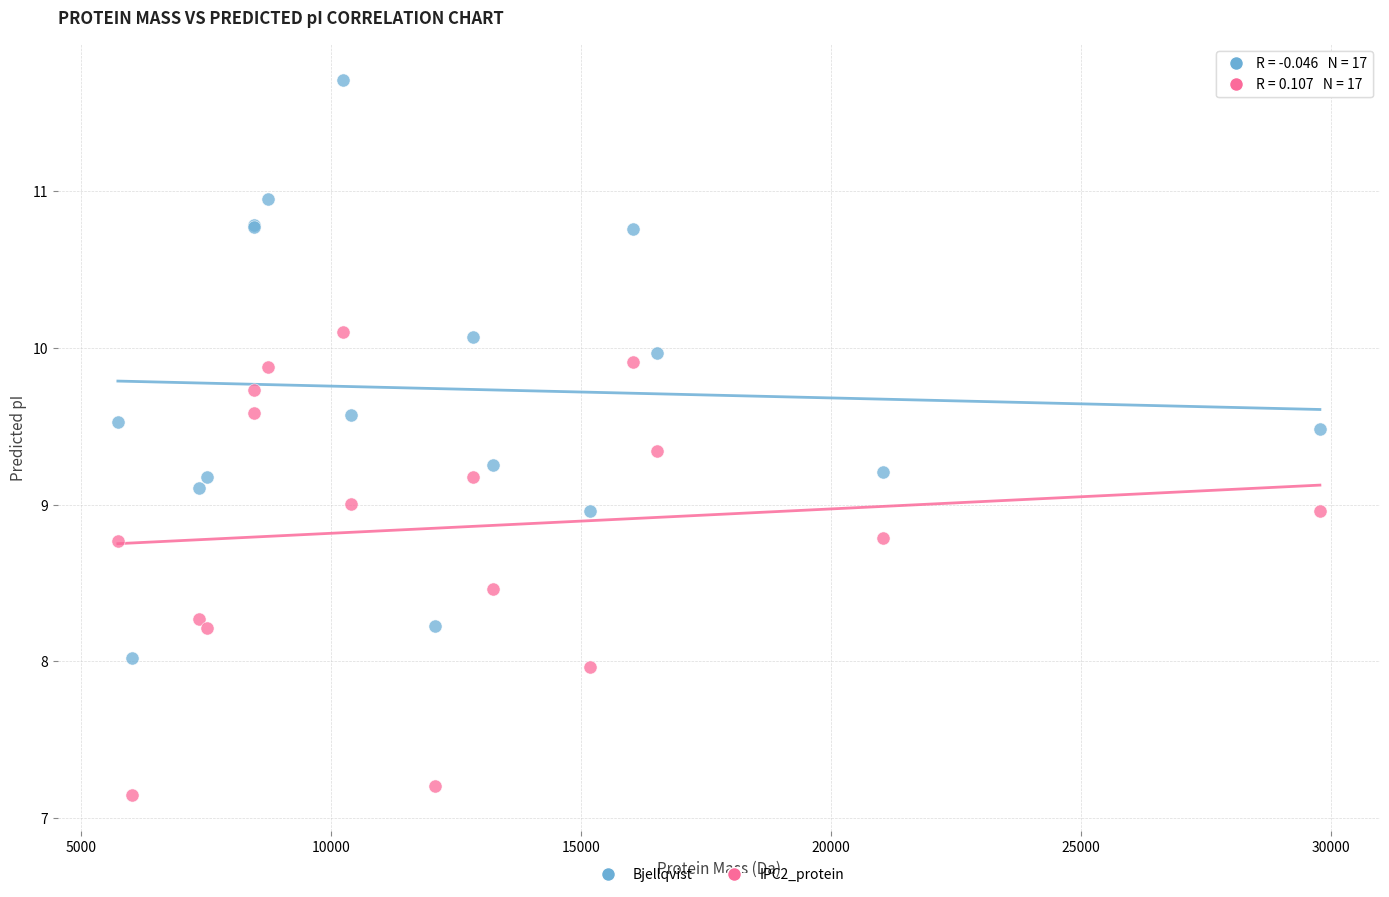

Which series reaches the minimum Y coordinate?

IPC2_protein